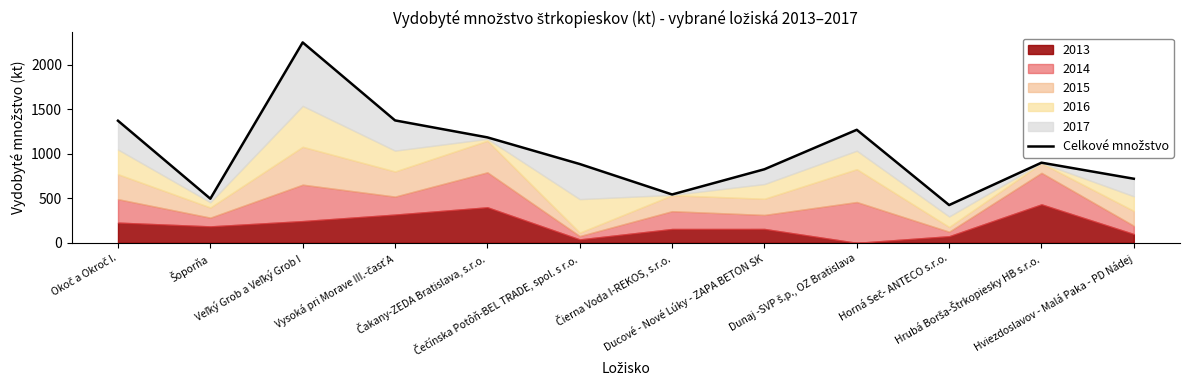

Where is the first local minimum?

Šoporňa